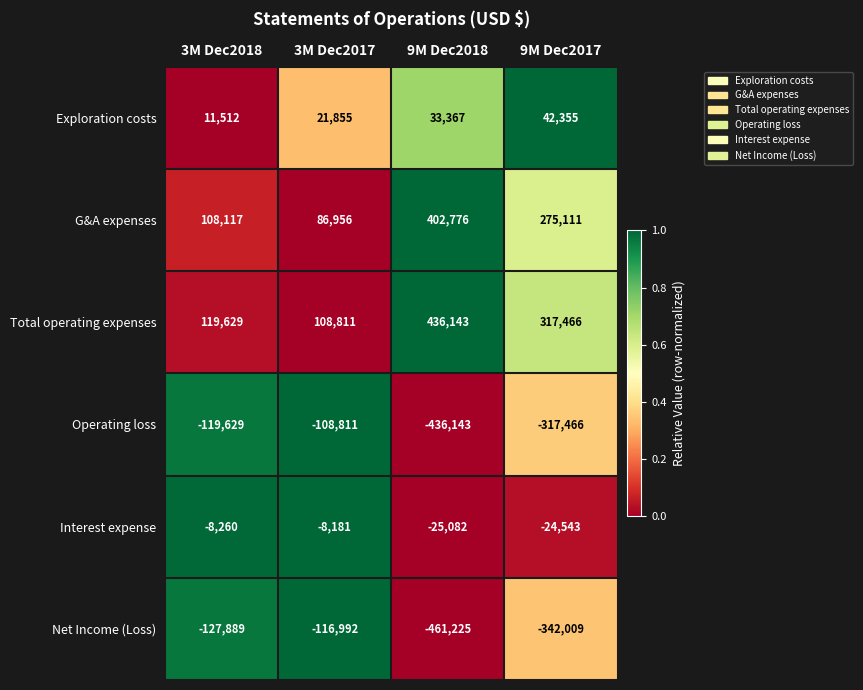

What is the spread (max minus min) of values at 3M Dec2018?

247518